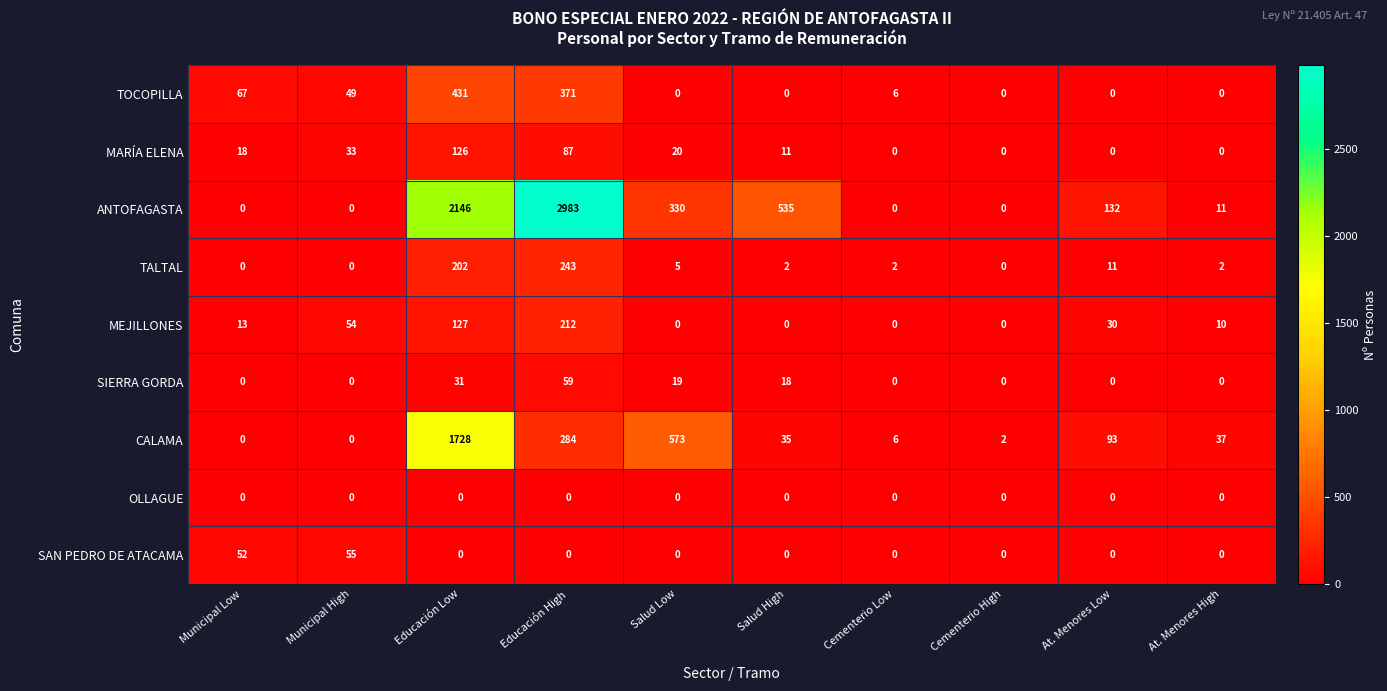

Which category has the highest value across all series?

Educación High